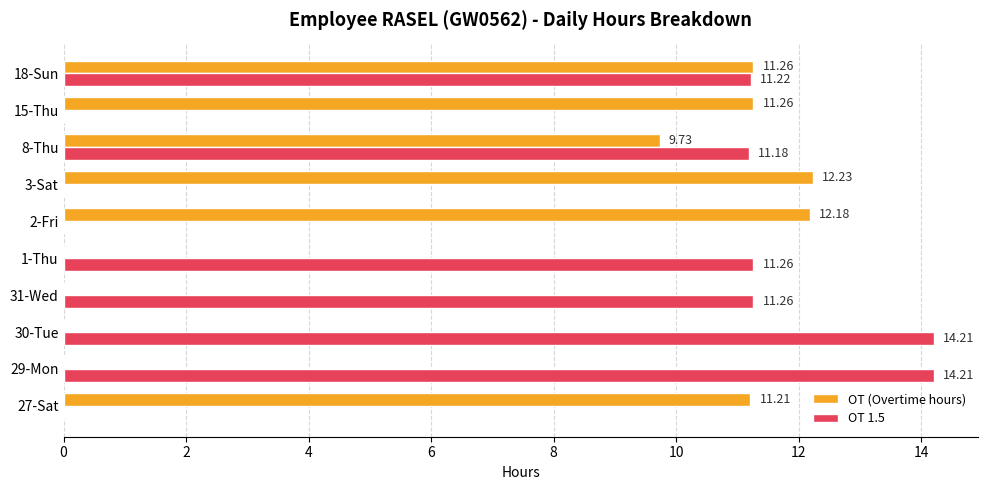

What is the sum of the OT (Overtime hours) values at 30-Tue and 15-Thu?

11.3